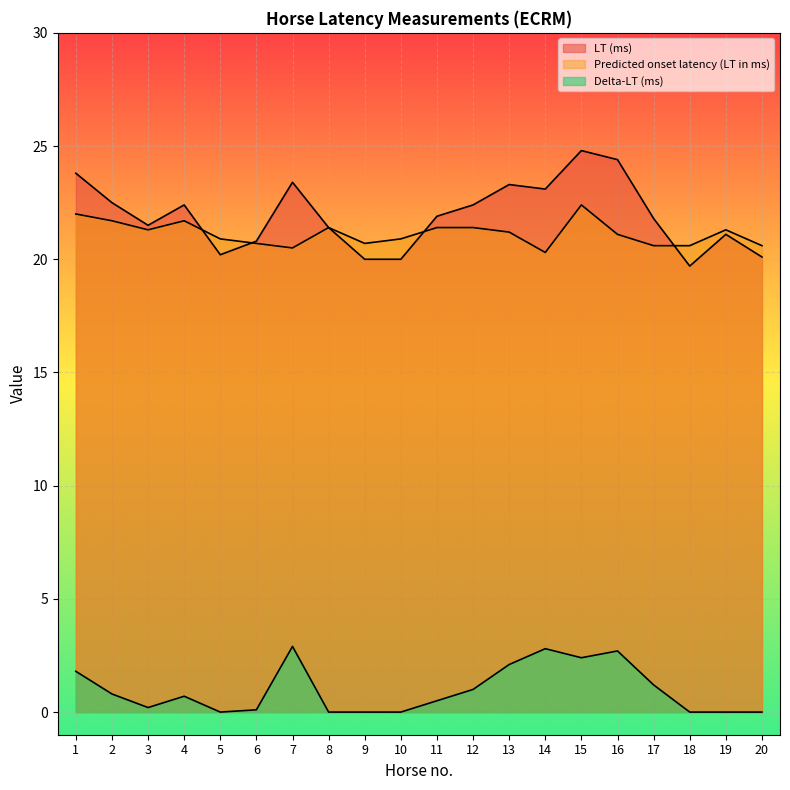

Where does the LT (ms) series first go above 21?

1